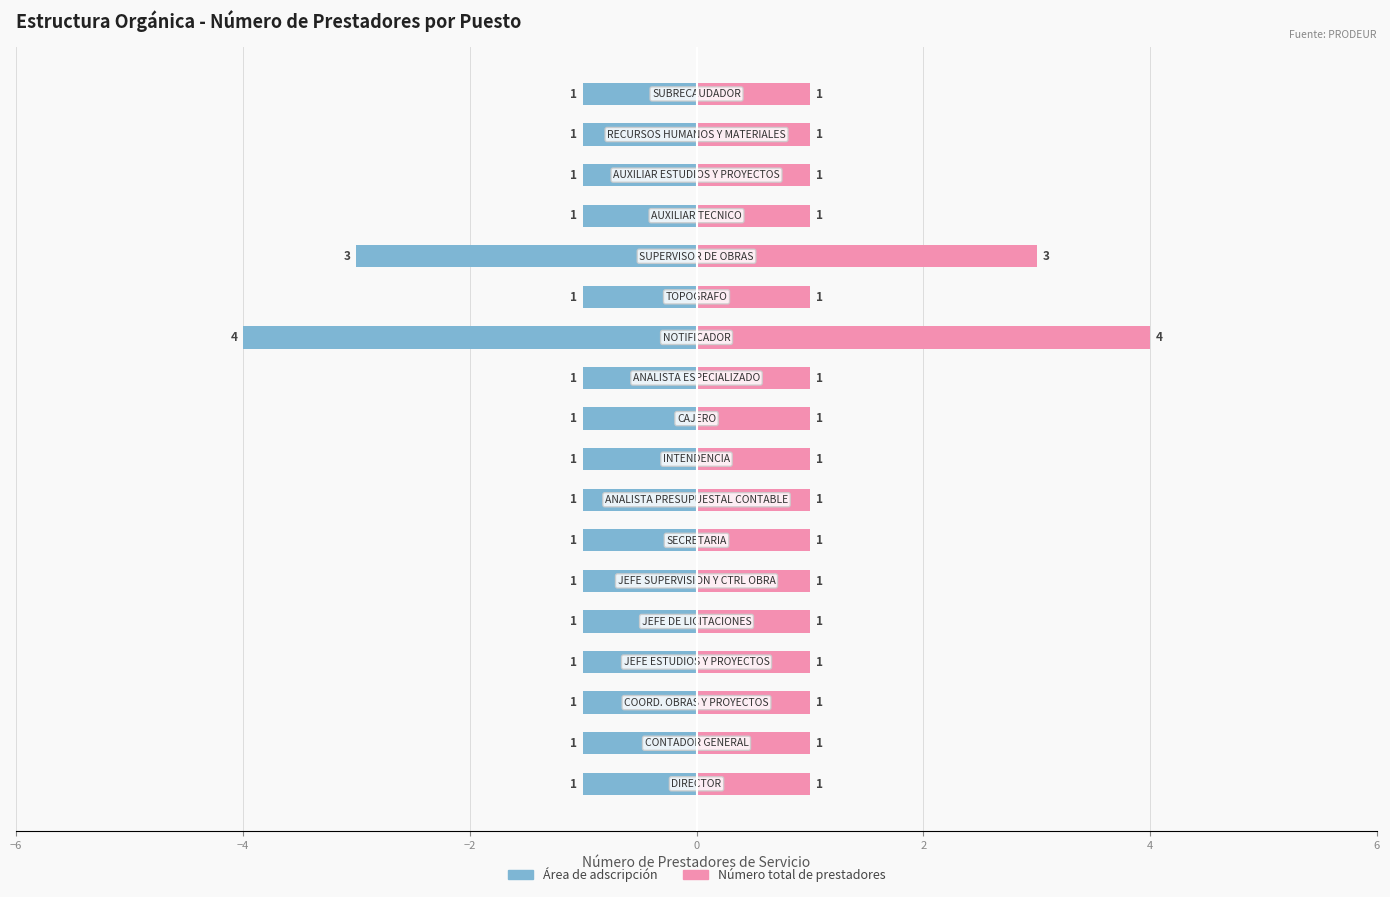

List the series in order of their peak value, lowest first.

Área de adscripción, Número total de prestadores